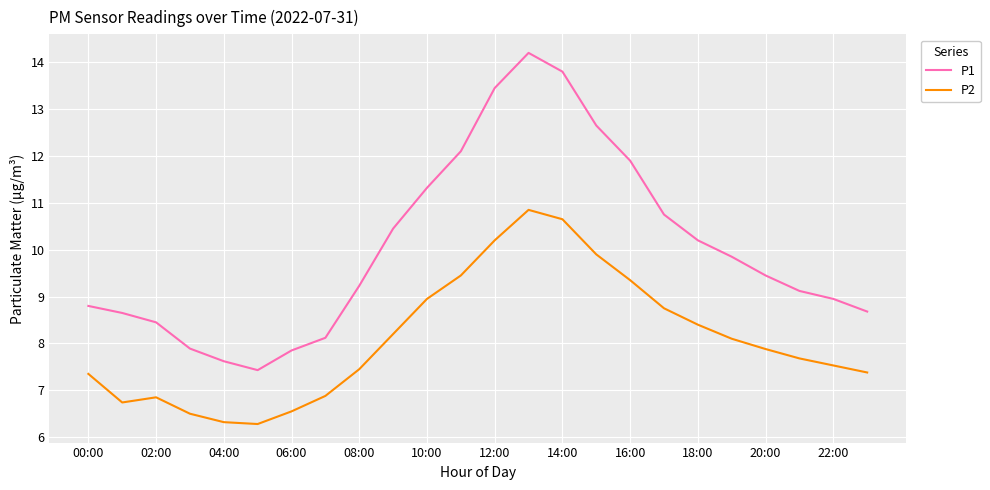

What is the maximum value shown in the chart?

14.2